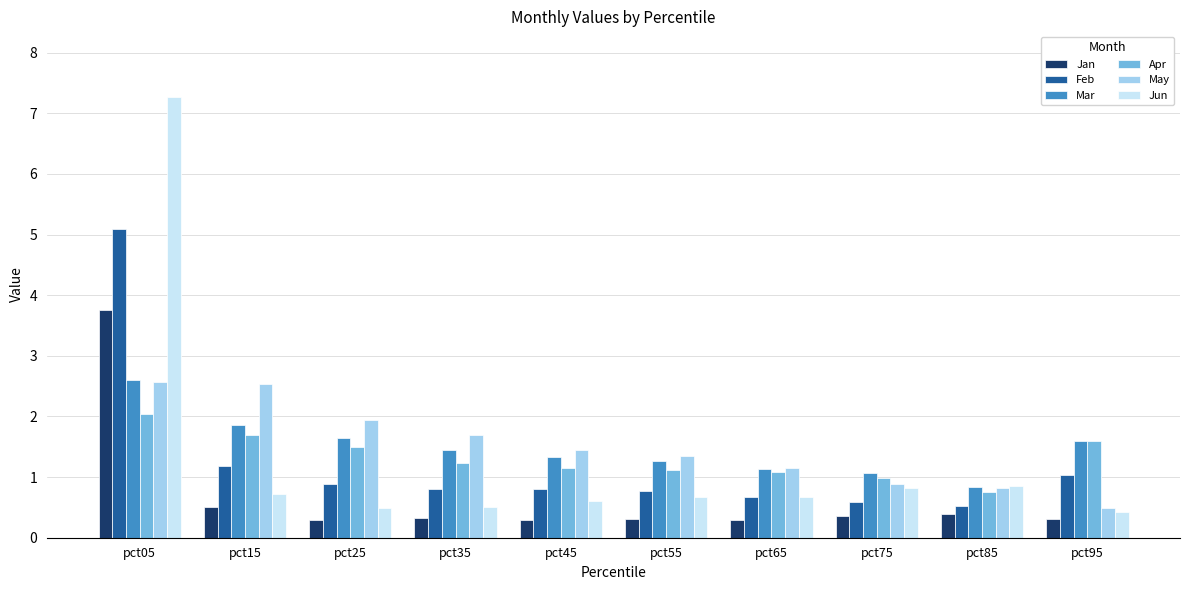

What is the total value across all series at pct25?

6.8